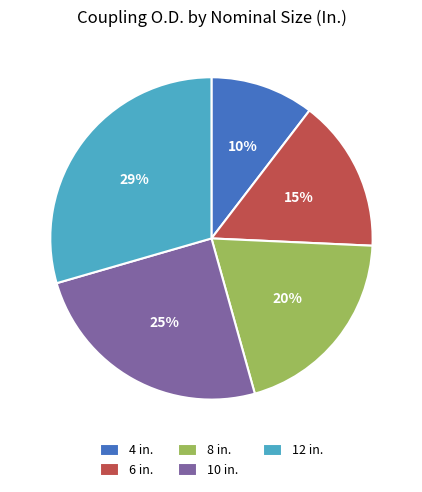

Is the sum of 10 in. and 12 in. greater than half?

Yes